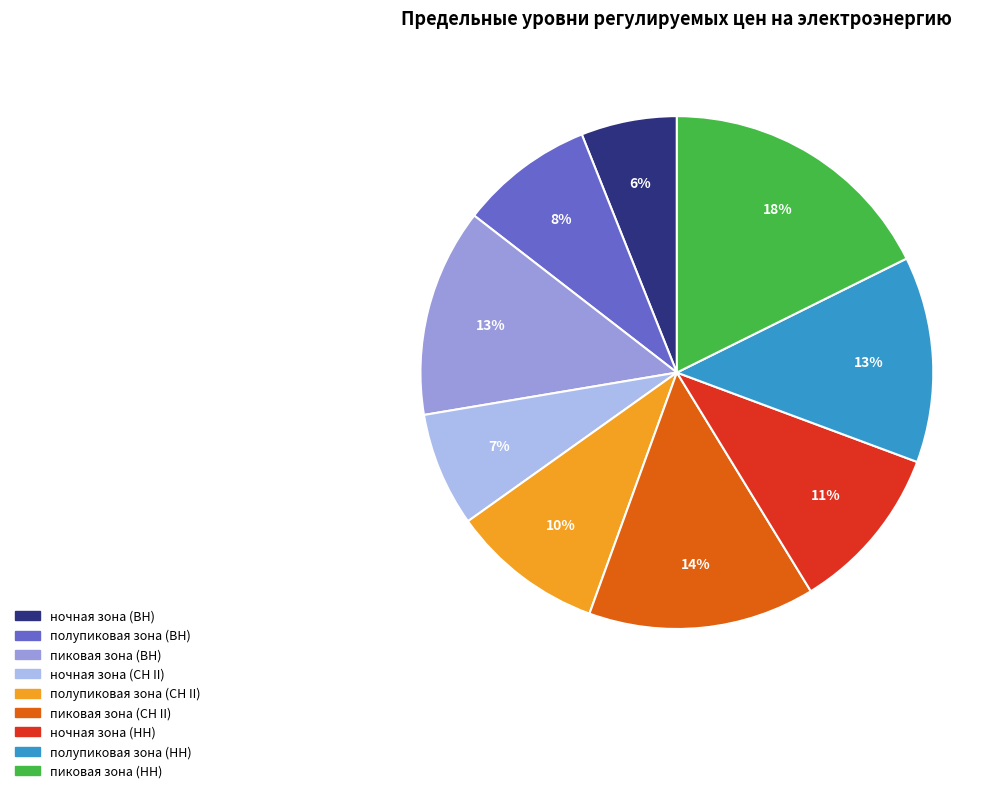

Does полупиковая зона (ВН) represent more than half of the total?

No